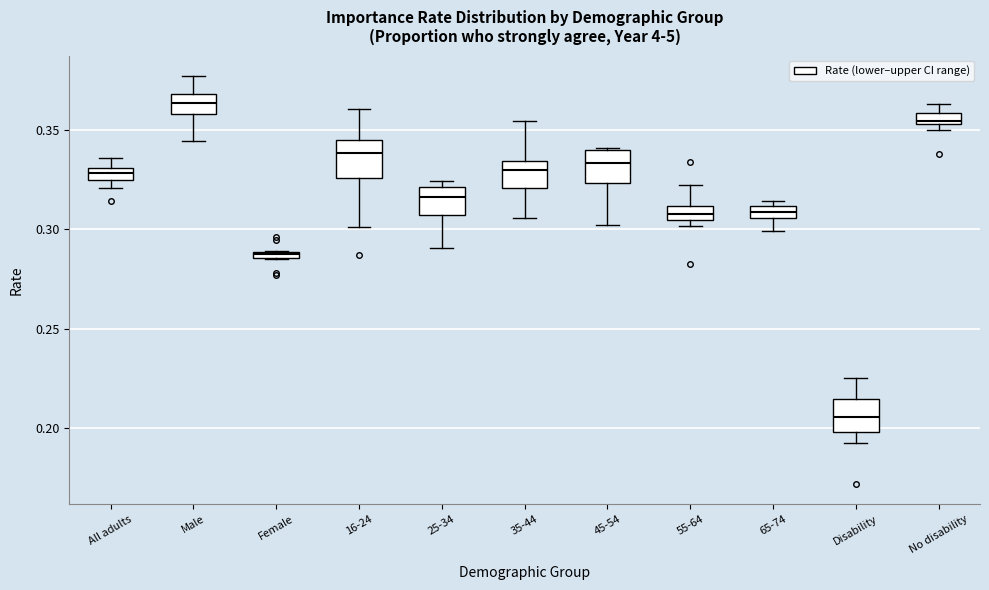

Where is the upper edge of the box for 35-44 on the y-axis? The values are not printed on the chart, so give them approximately, as read against the axis.

0.335